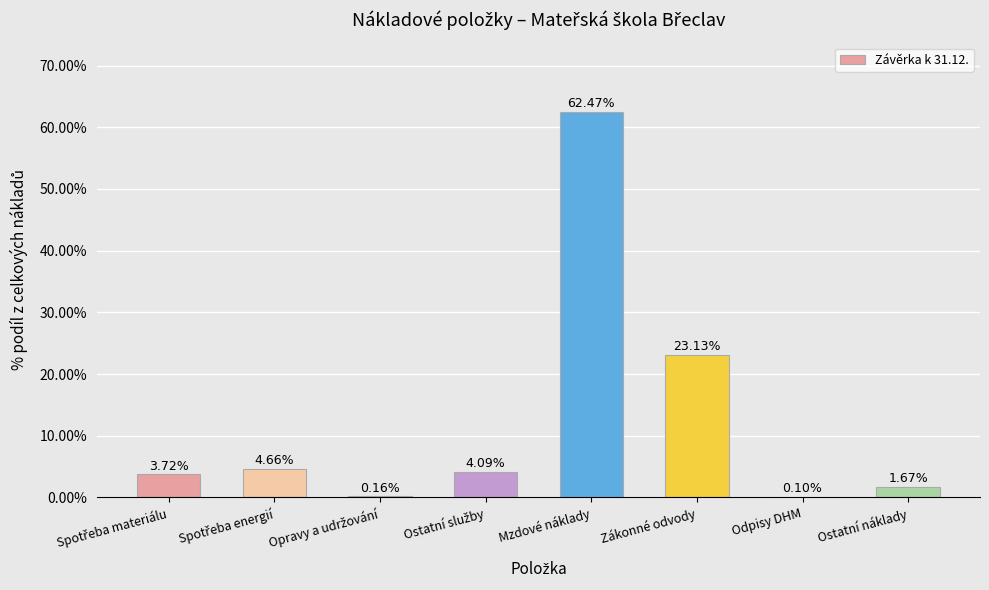

How many categories are shown in the chart?

8